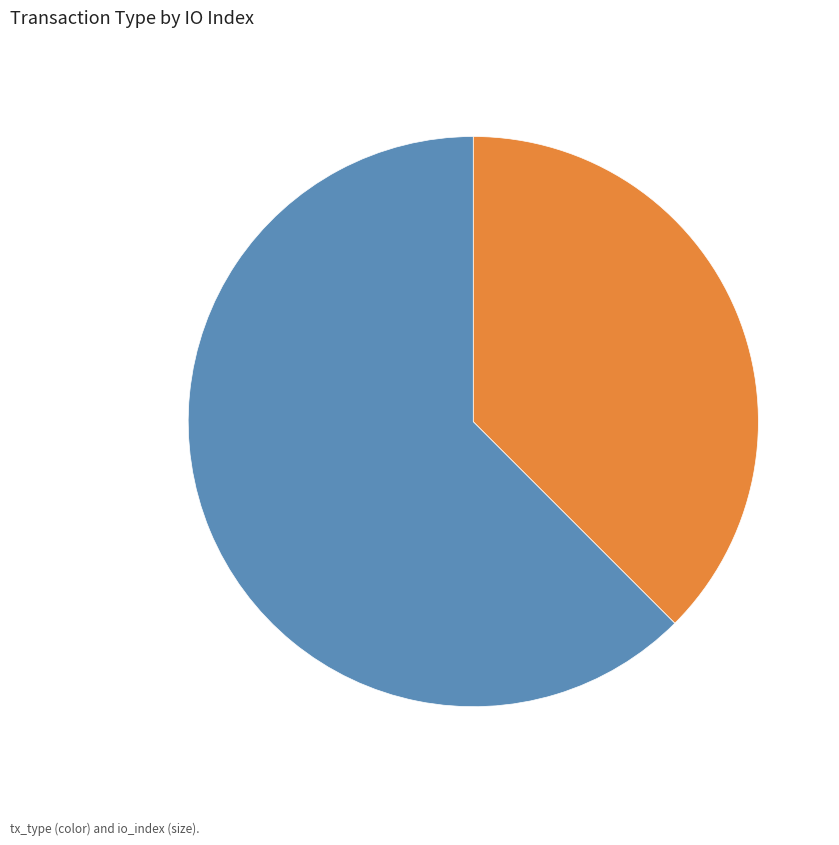

Is the sum of Regular and Vote greater than half?

Yes